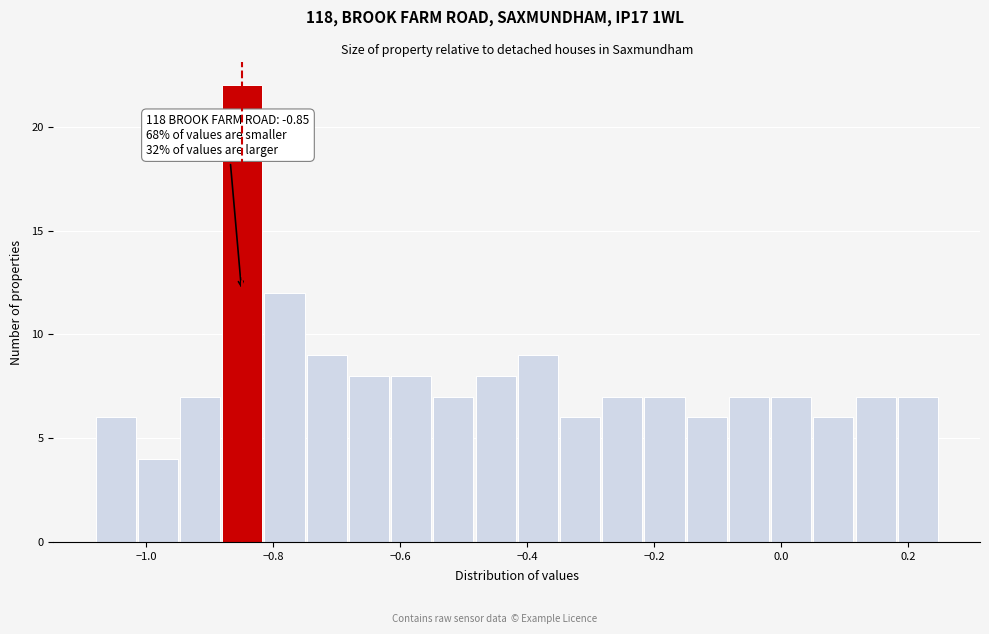

Read against the x-axis, roughly where is the centre of the tallest bar?

-0.84